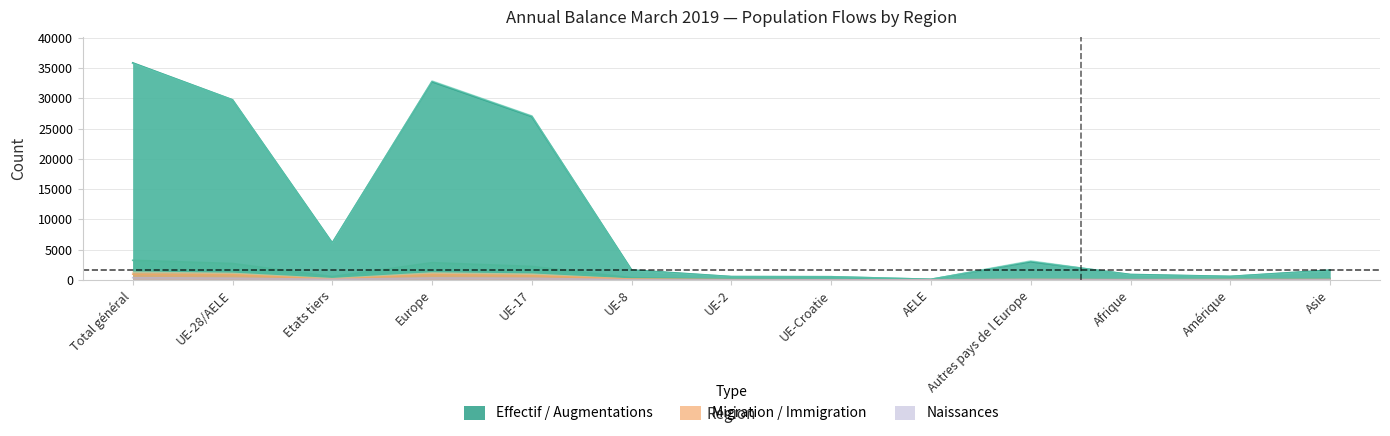

What is the approximate value of Effectif fin mois an. pr. (col_2) at Amérique, to the nearest 10?

550